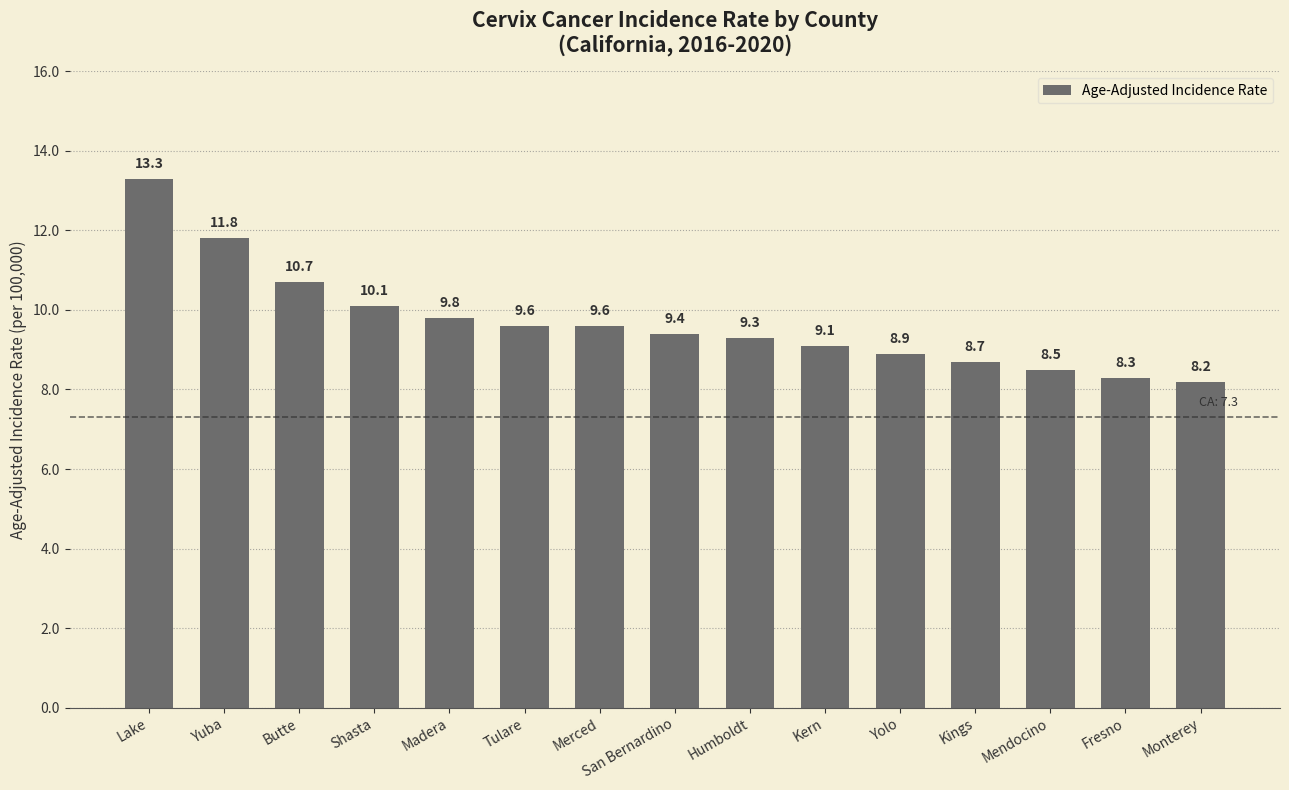

Between Monterey and Shasta, which is larger?

Shasta